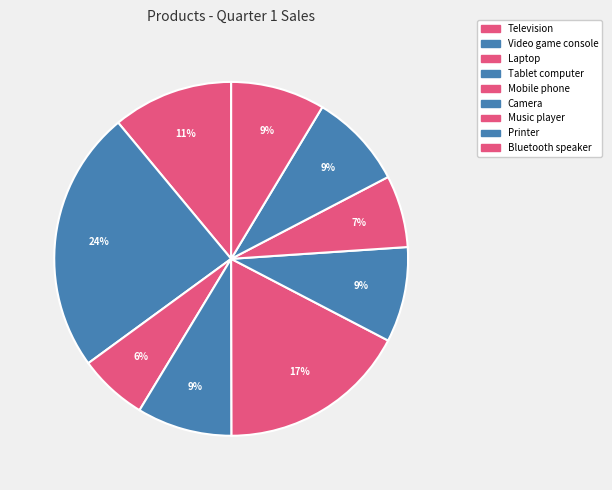

Rank the categories by value from highest to lowest.

Video game console, Mobile phone, Television, Printer, Camera, Tablet computer, Bluetooth speaker, Music player, Laptop